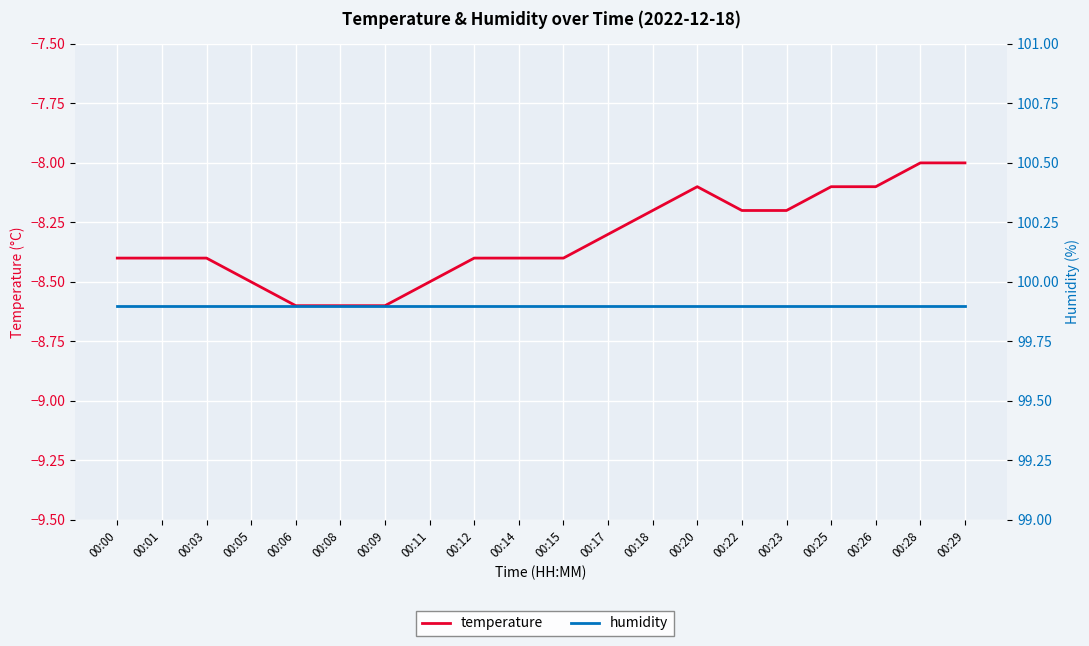

What are all the series names shown in the legend?

temperature, humidity